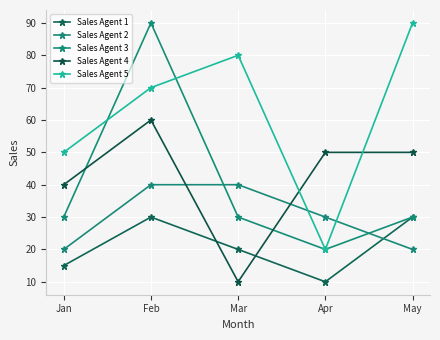

Read the Sales Agent 1 value at Mar, to the nearest 5.

20